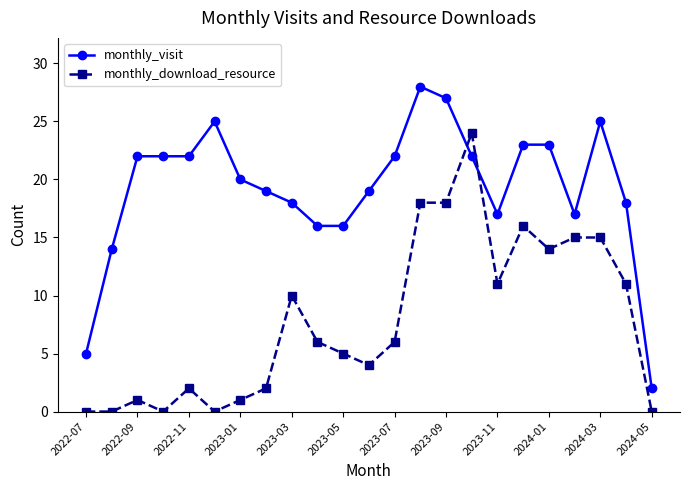

What is the difference between the maximum and second lowest values in the monthly_visit series?

23